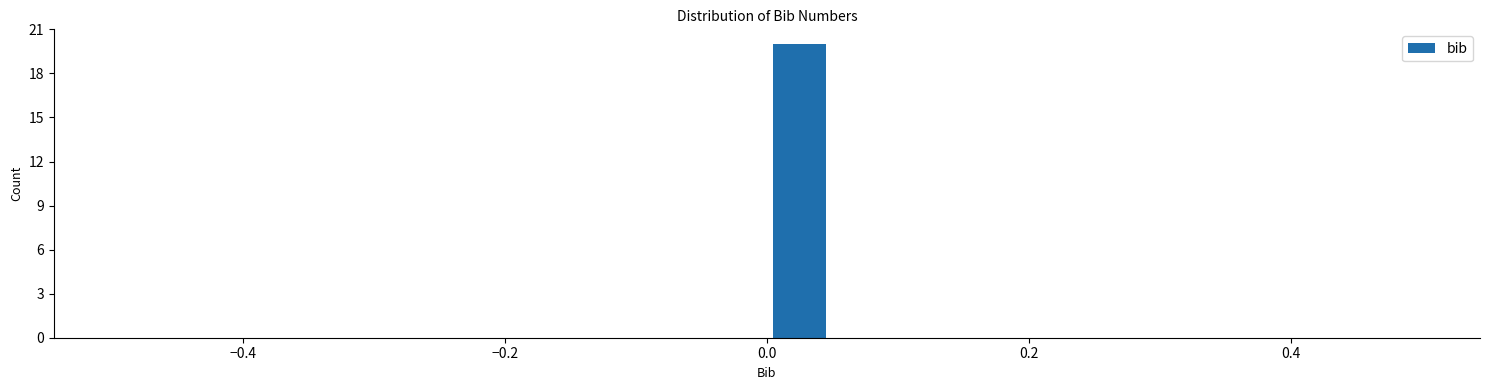

Around what value on the x-axis is the tallest bar? Give the approximate position of its centre, as read against the axis.

0.02